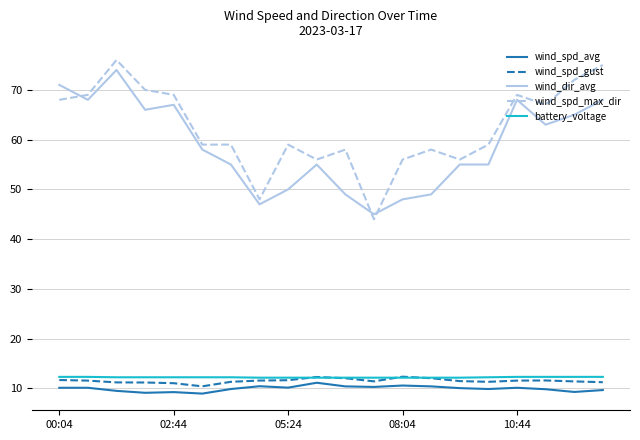

Which series has the widest spread of values?

wind_spd_max_dir